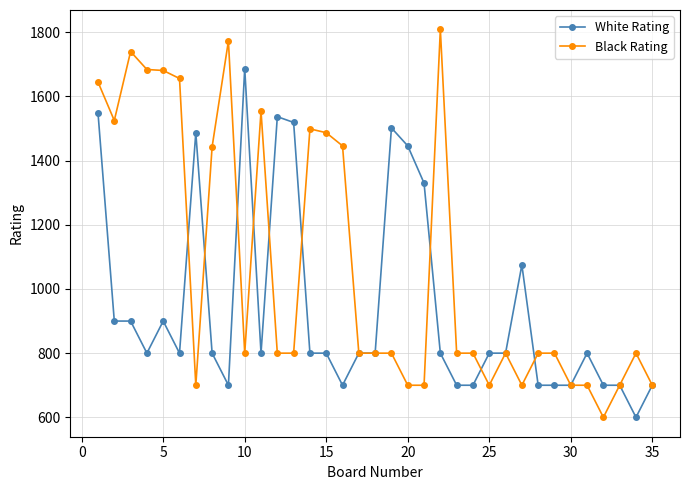

Which series has the widest spread of values?

Black Rating